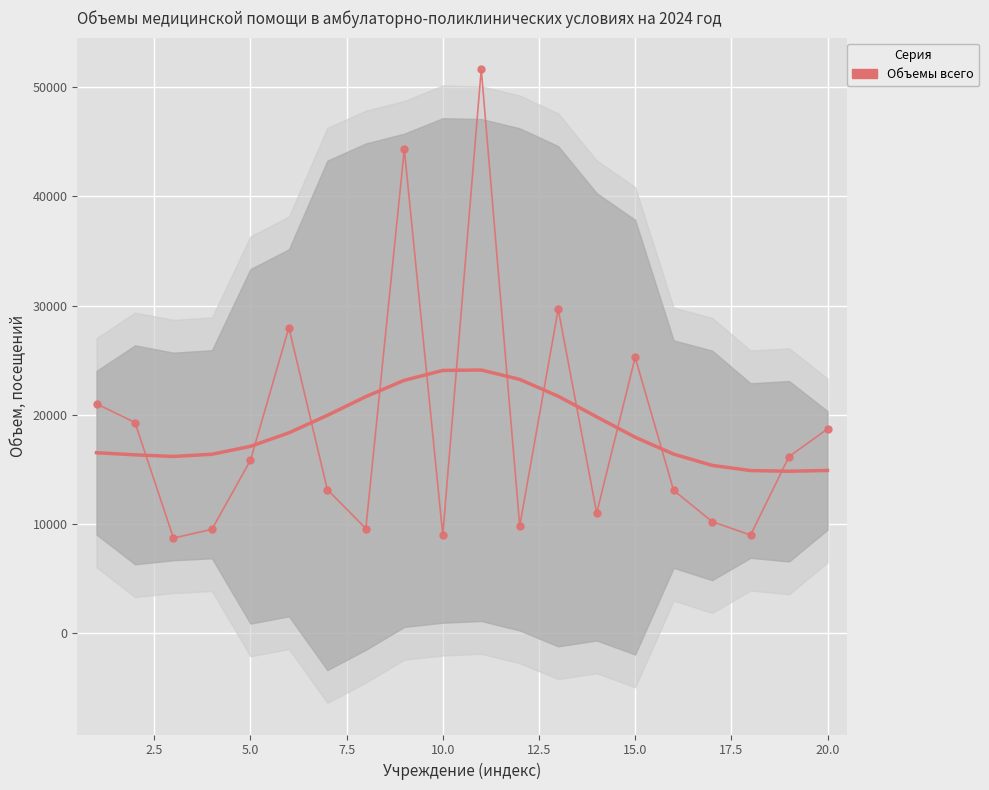

What is the value of the 12th point from the left?

9796